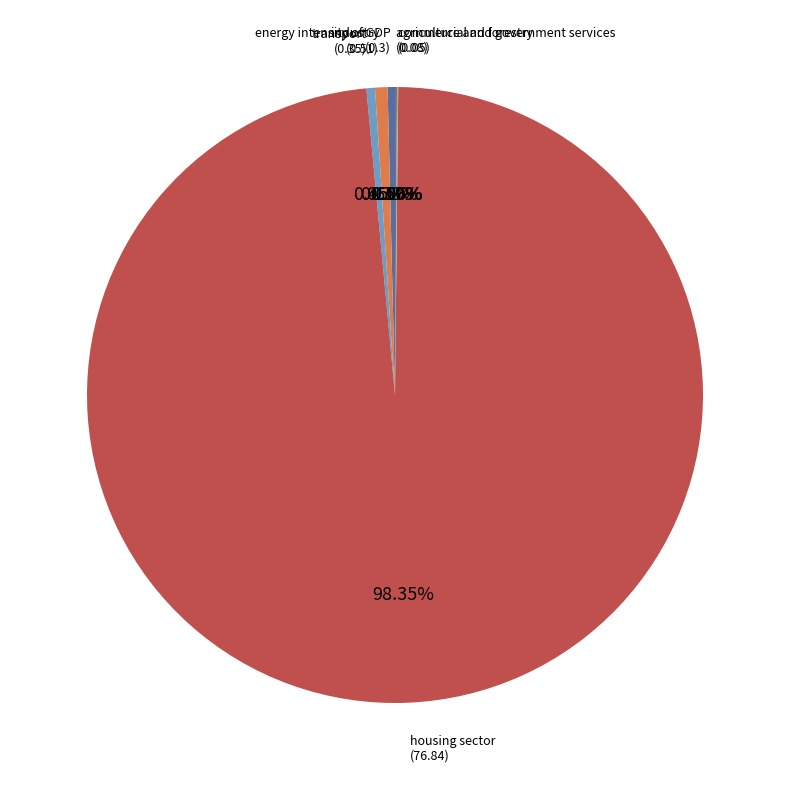

Does any single category account for the majority?

Yes